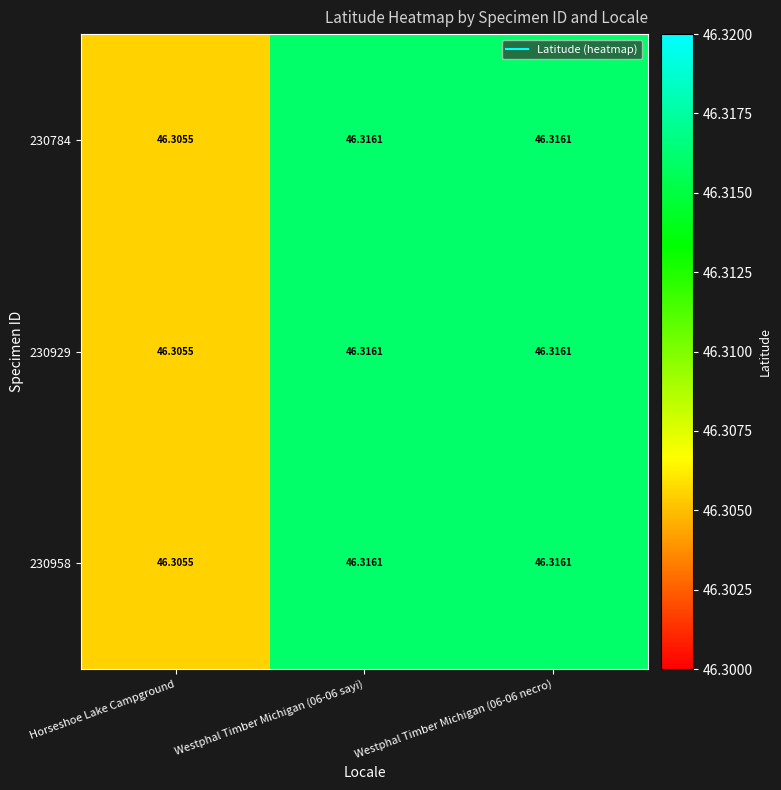

Which label corresponds to the smallest value in the chart?

Horseshoe Lake Campground